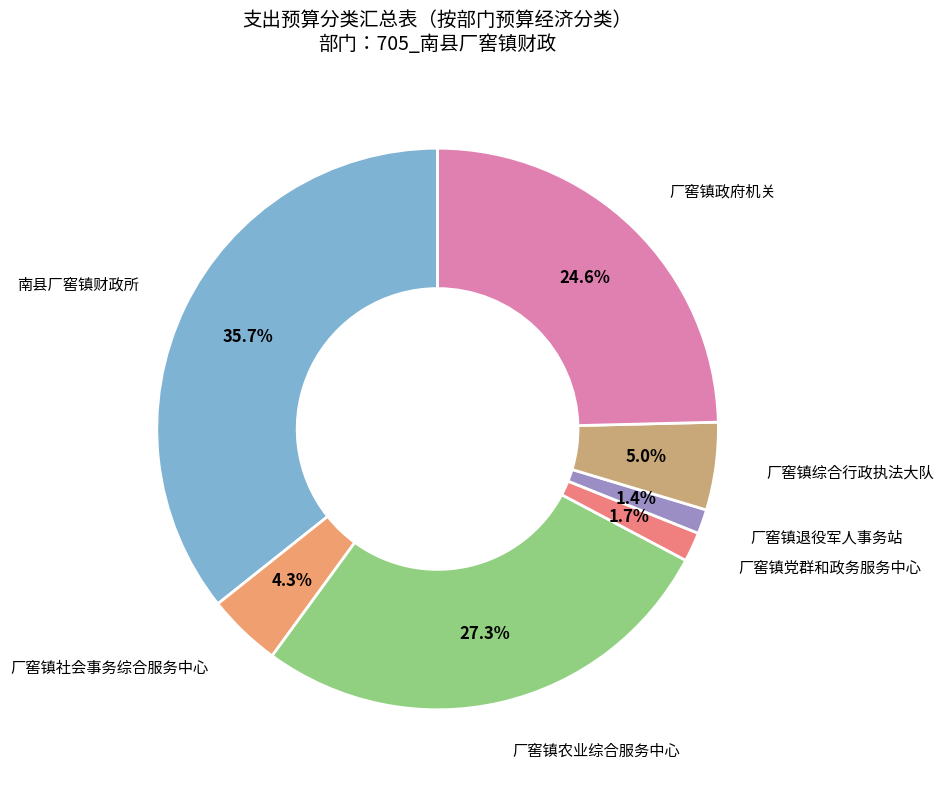

To the nearest percent, what is the difference between the 厂窖镇政府机关 and 厂窖镇社会事务综合服务中心 slice percentages?

20%